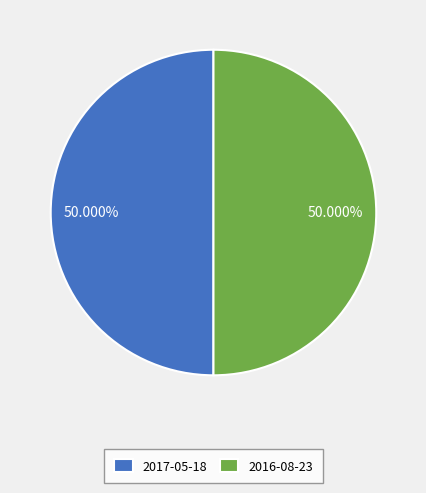

Do 2017-05-18 and 2016-08-23 together represent more than half of the pie?

Yes